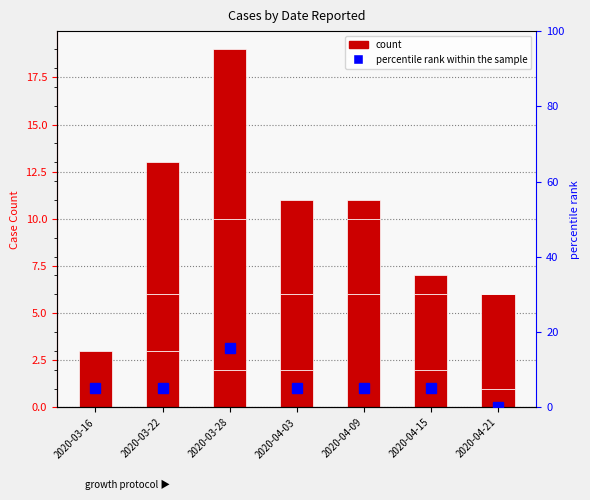

Where is Secondary Cases nearest to the value 4?

2020-04-03